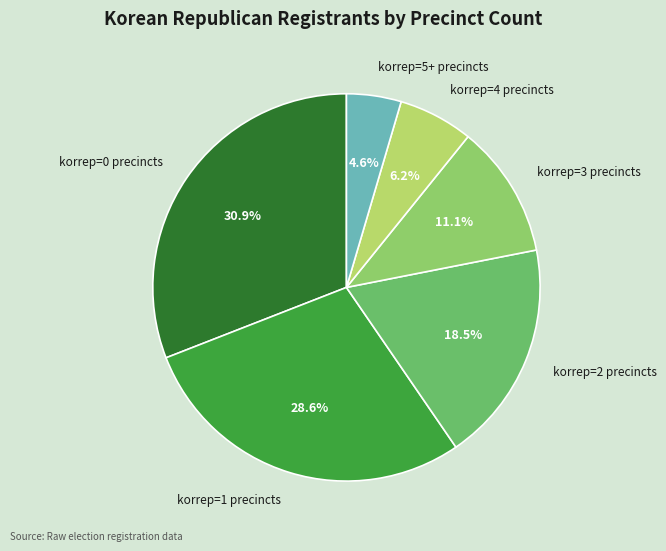

Rank the categories by value from highest to lowest.

korrep=0 precincts, korrep=1 precincts, korrep=2 precincts, korrep=3 precincts, korrep=4 precincts, korrep=5+ precincts